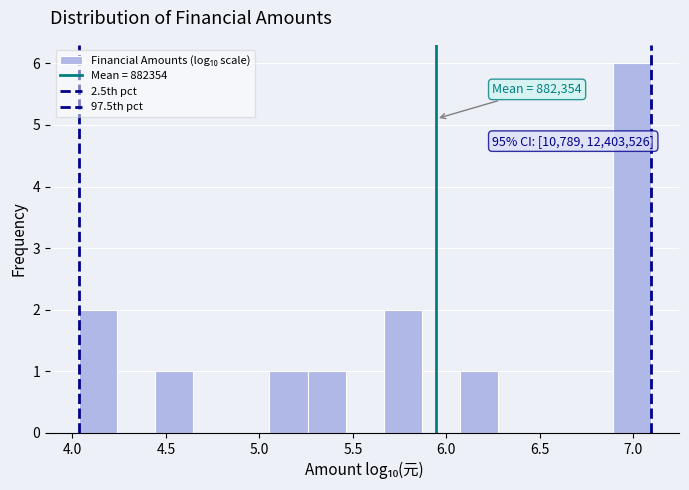

Over which range of the x-axis is the bar tallest?

6.90 to 7.10